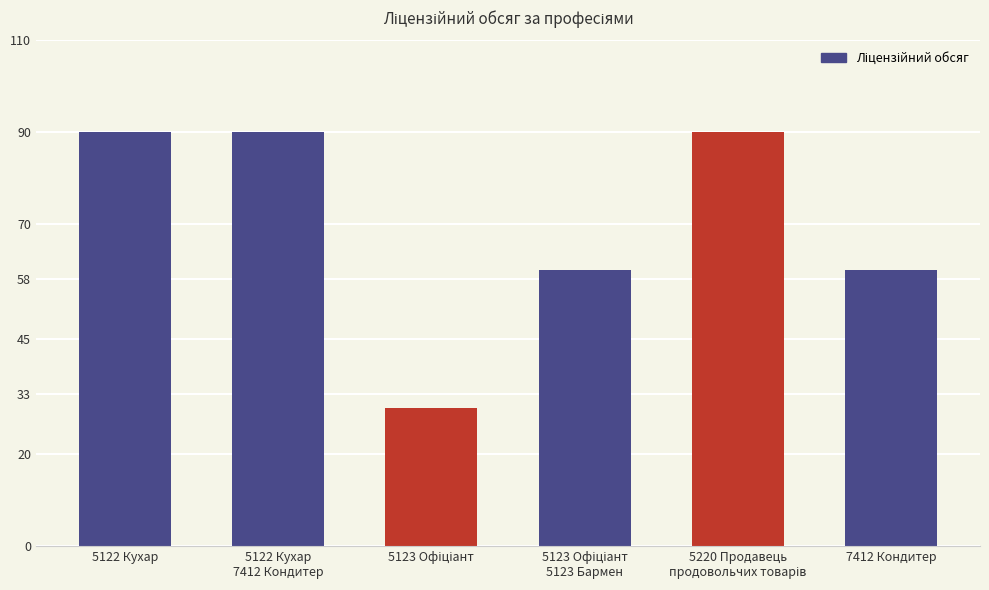

True or false: the data shows 90 at 5122 Кухар
7412 Кондитер.

True